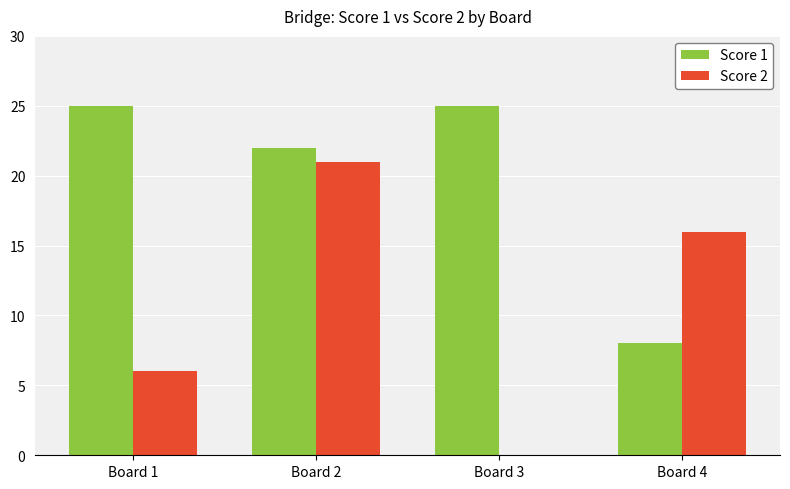

Reading left to right, what are all the values shown in this chart?

Score 1: 25	22	25	8
Score 2: 6	21	0	16